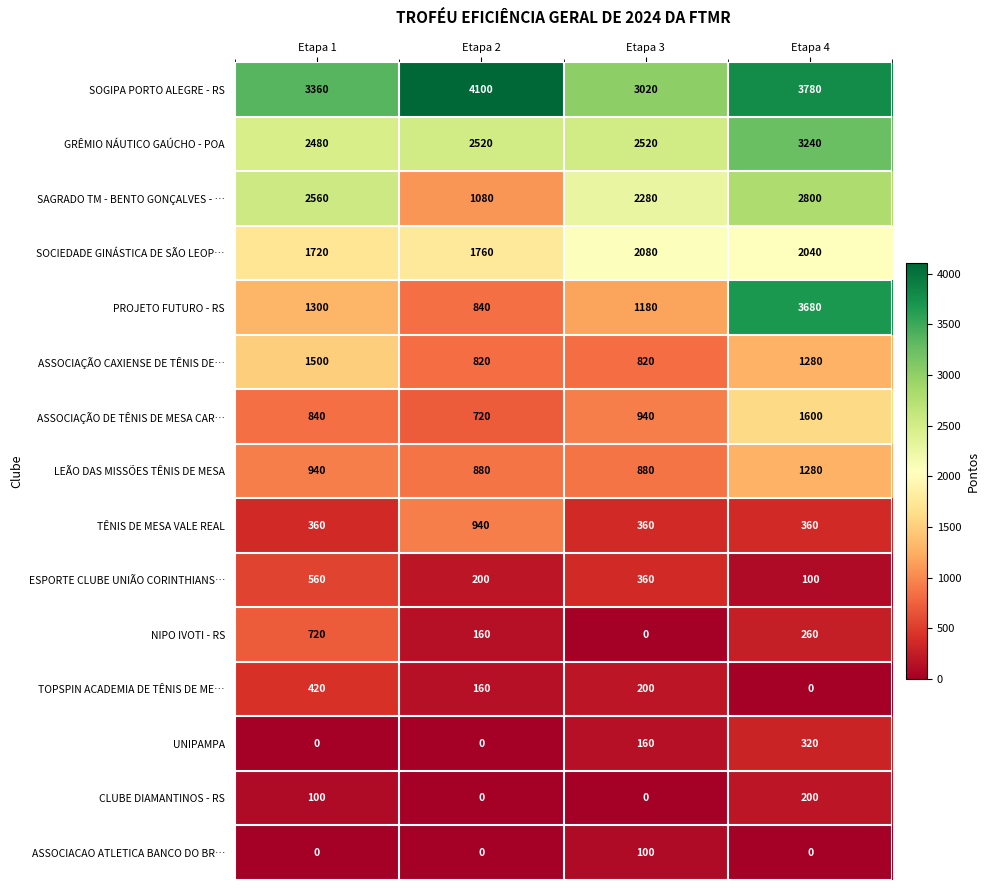

True or false: LEÃO DAS MISSÕES TÊNIS DE MESA has a value of 880 at Etapa 3.

True